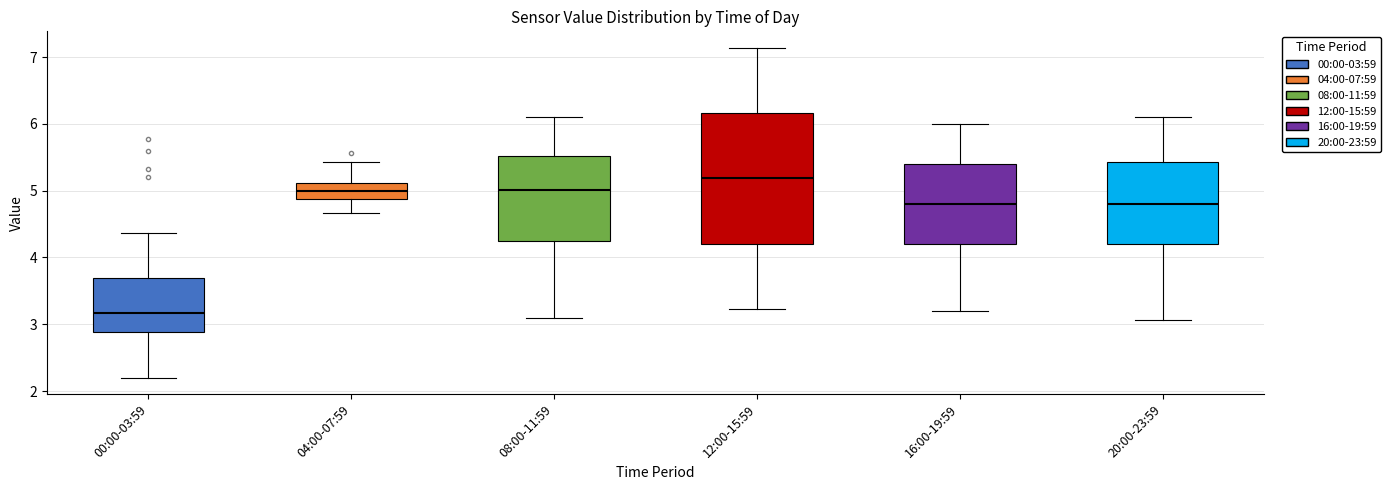

Where is the upper edge of the box for 12:00-15:59 on the y-axis? The values are not printed on the chart, so give them approximately, as read against the axis.

6.2